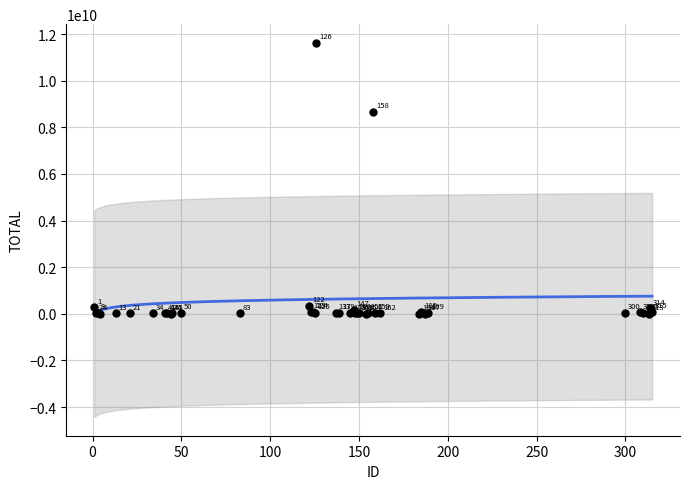

What Y value in the scatter plot is closest to 5816578061?

8652586241.0